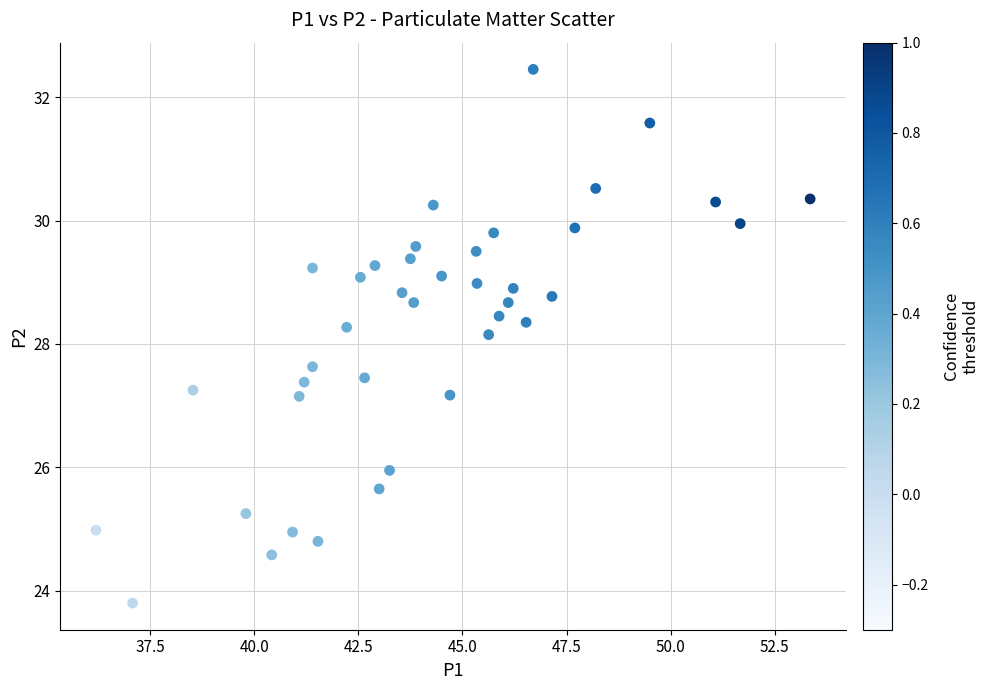

What is the range of X values (max minus min)?

17.1